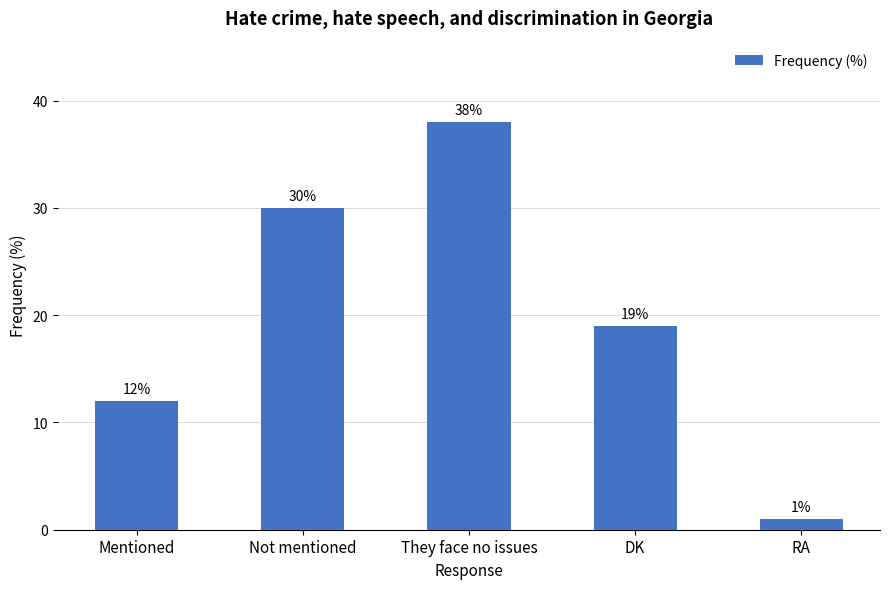

Reading left to right, list all the values displayed in this chart.

12	30	38	19	1